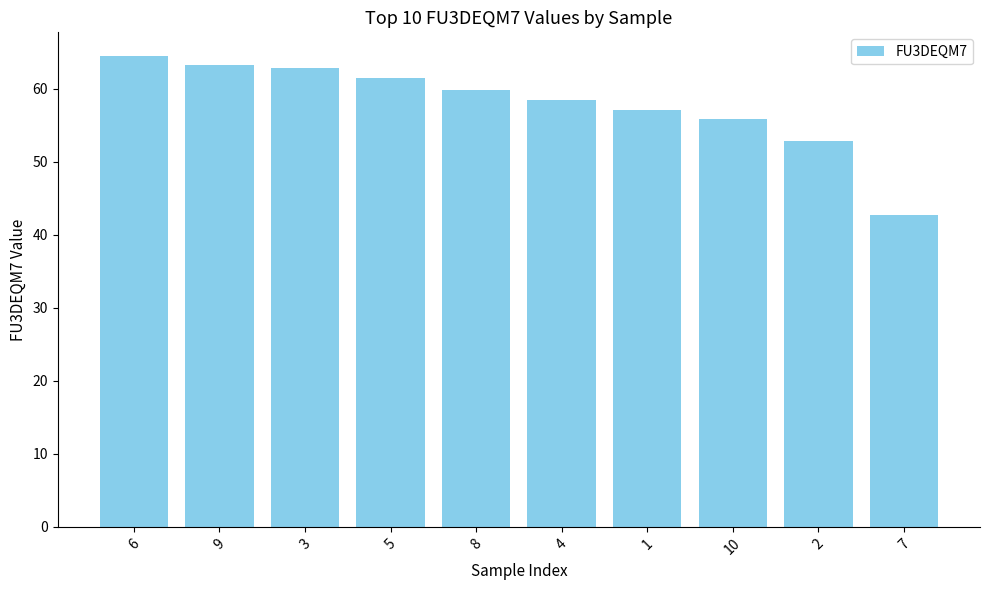

What position from the right is 2?

2